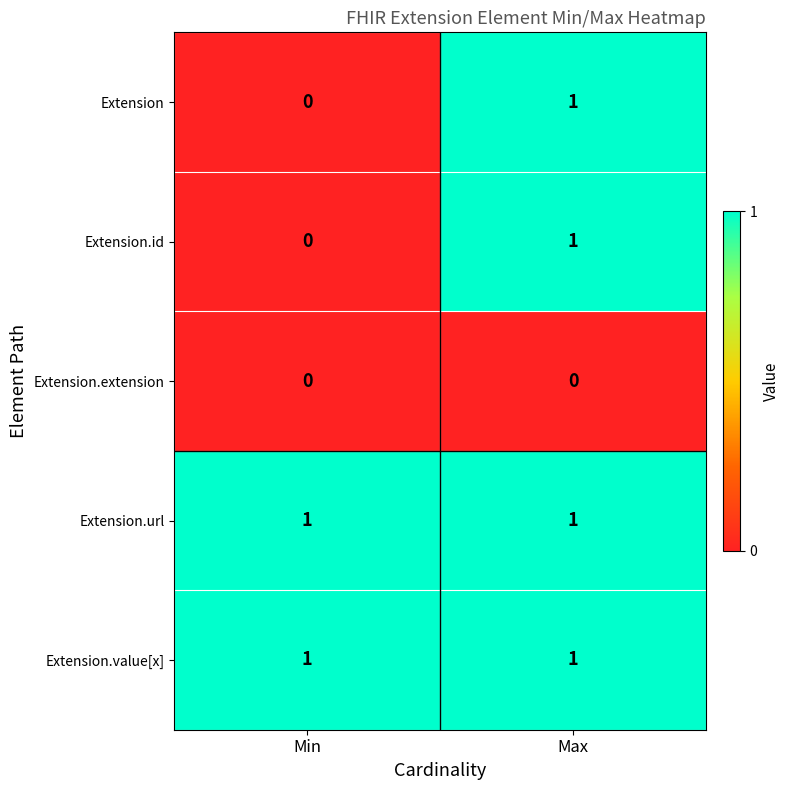

At which category is the sum across all series the highest?

Max